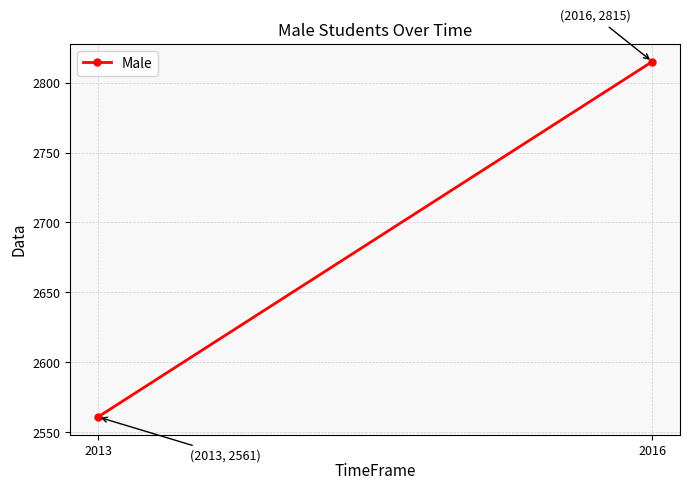

What is the difference between the maximum and minimum values?

254